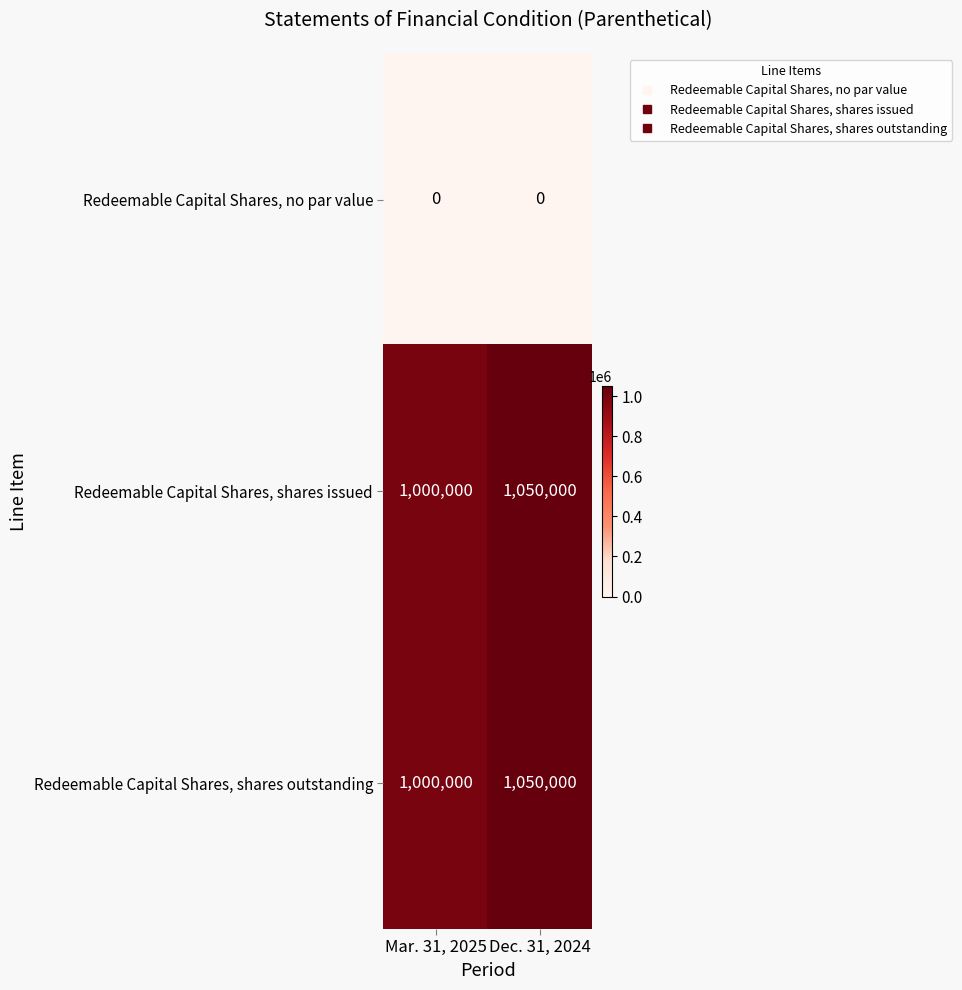

What is the difference between the Redeemable Capital Shares, shares issued values at Mar. 31, 2025 and Dec. 31, 2024?

50000